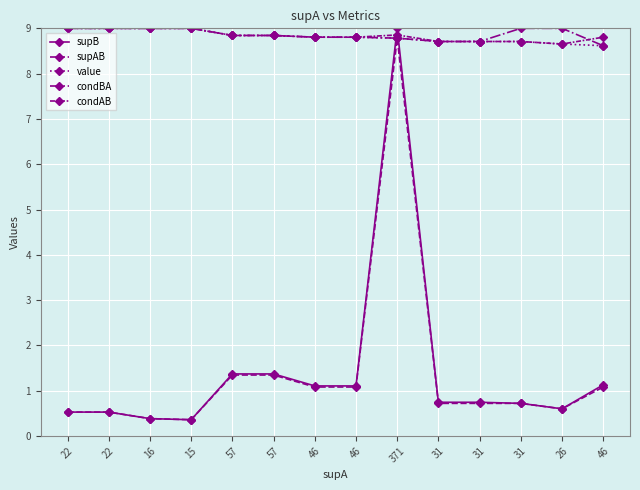

Is it true that supB equals 5.8 at 371?

False